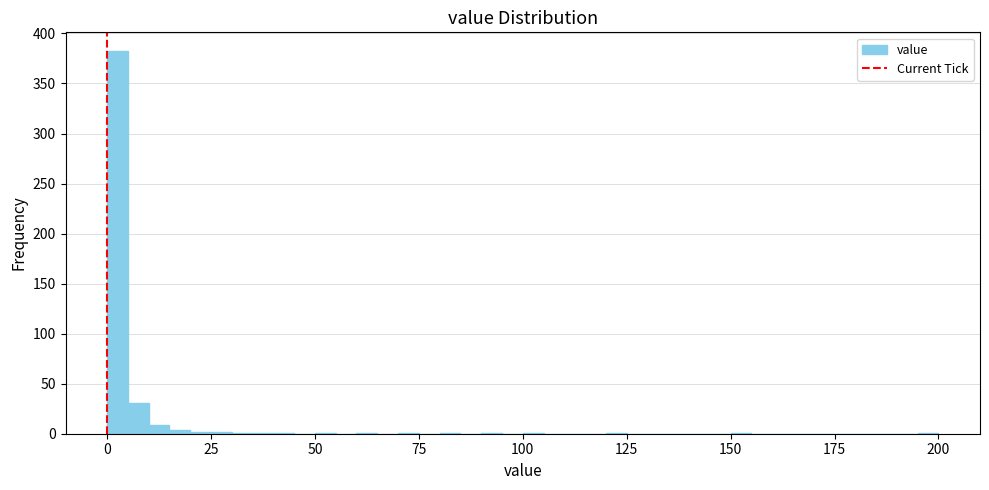

Read against the x-axis, roughly where is the centre of the tallest bar?

5